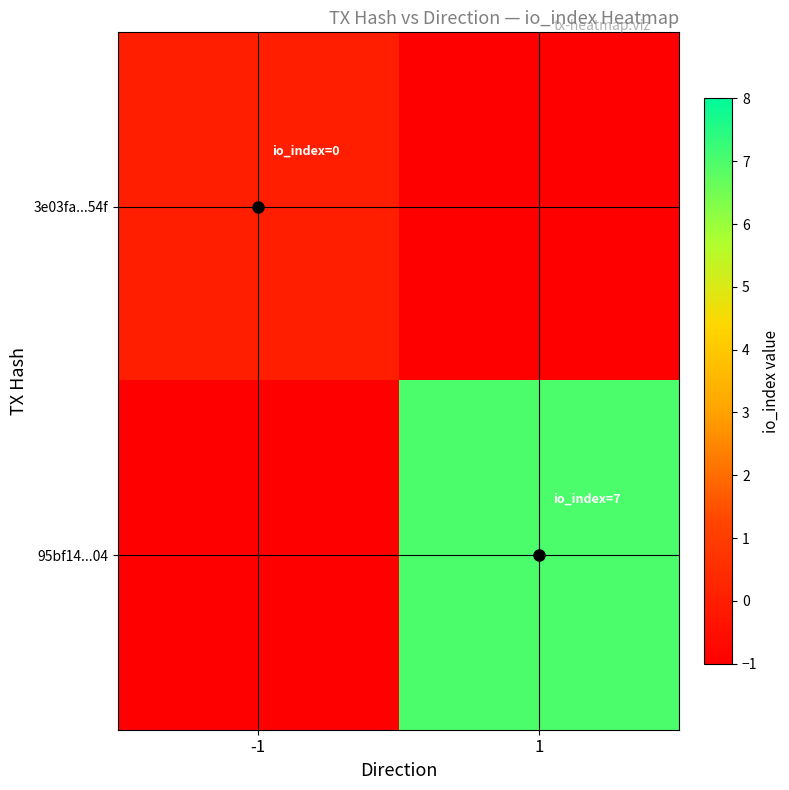

Is the value of 95bf14...04 at 1 greater than the value of 3e03fa...54f at 1?

No